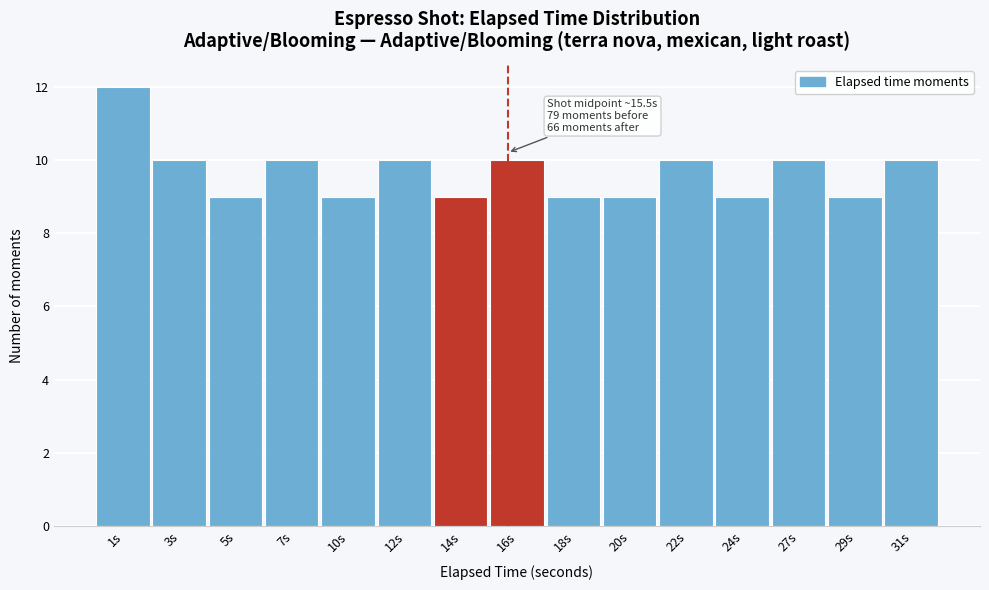

Reading left to right, what are all the values shown in this chart?

1s=12	3s=10	5s=9	7s=10	10s=9	12s=10	14s=9	16s=10	18s=9	20s=9	22s=10	24s=9	27s=10	29s=9	31s=10